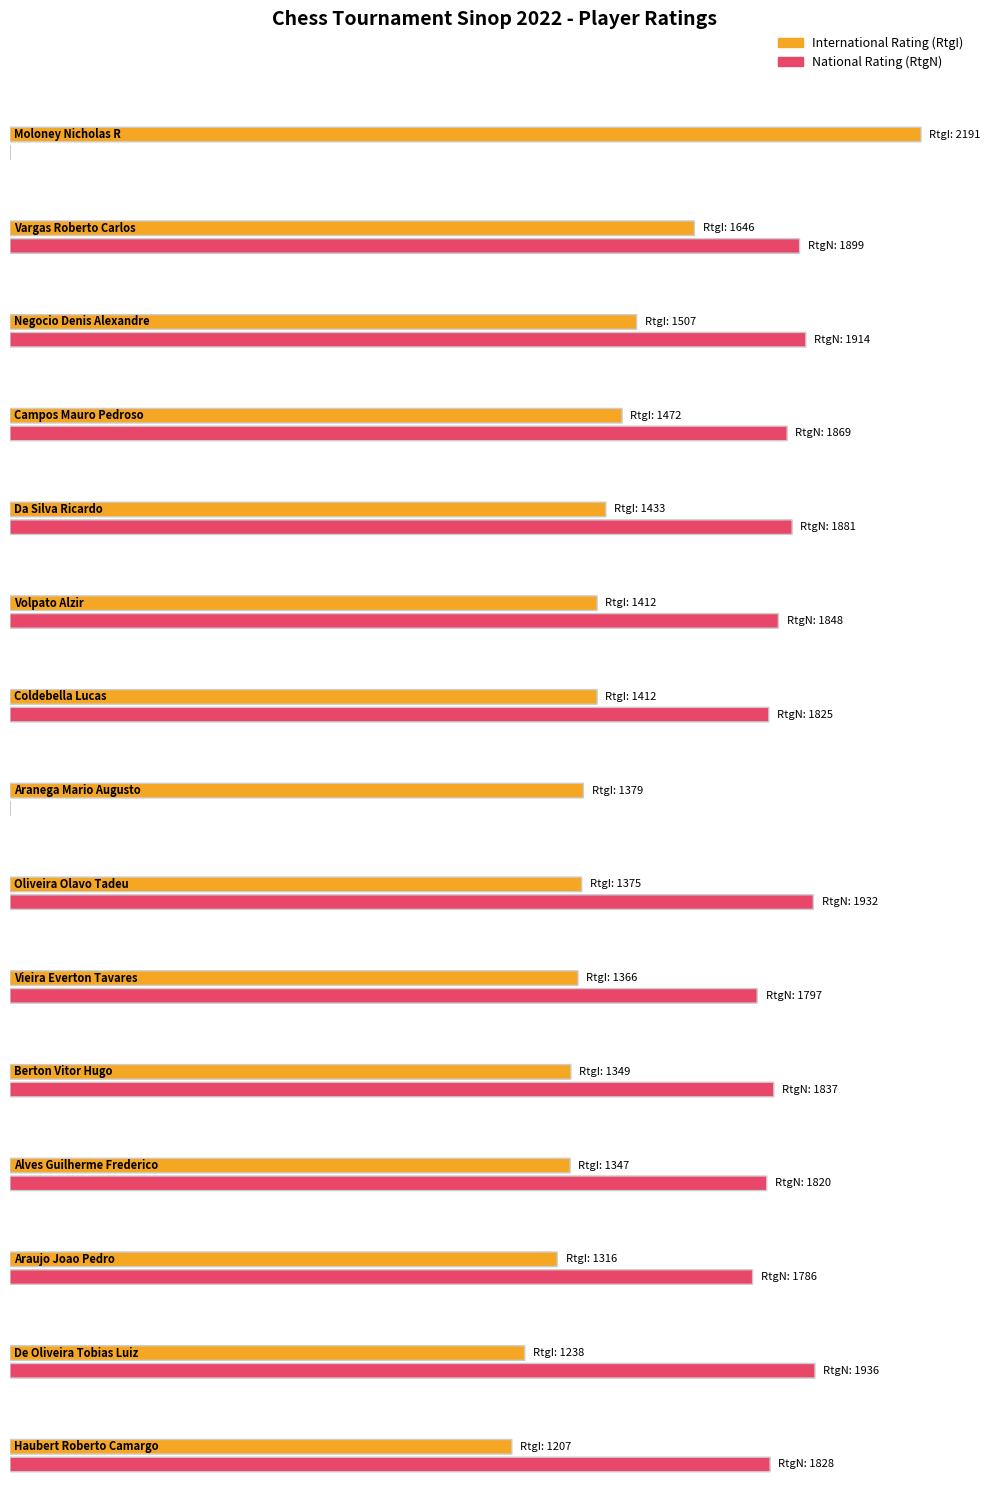

Reading left to right, extract all data points from this chart.

RtgI: Moloney Nicholas R=2191	Vargas Roberto Carlos=1646	Negocio Denis Alexandre=1507	Campos Mauro Pedroso=1472	Da Silva Ricardo=1433	Volpato Alzir=1412	Coldebella Lucas=1412	Aranega Mario Augusto=1379	Oliveira Olavo Tadeu=1375	Vieira Everton Tavares=1366	Berton Vitor Hugo=1349	Alves Guilherme Frederico=1347	Araujo Joao Pedro=1316	De Oliveira Tobias Luiz=1238	Haubert Roberto Camargo=1207
RtgN: Moloney Nicholas R=0	Vargas Roberto Carlos=1899	Negocio Denis Alexandre=1914	Campos Mauro Pedroso=1869	Da Silva Ricardo=1881	Volpato Alzir=1848	Coldebella Lucas=1825	Aranega Mario Augusto=0	Oliveira Olavo Tadeu=1932	Vieira Everton Tavares=1797	Berton Vitor Hugo=1837	Alves Guilherme Frederico=1820	Araujo Joao Pedro=1786	De Oliveira Tobias Luiz=1936	Haubert Roberto Camargo=1828